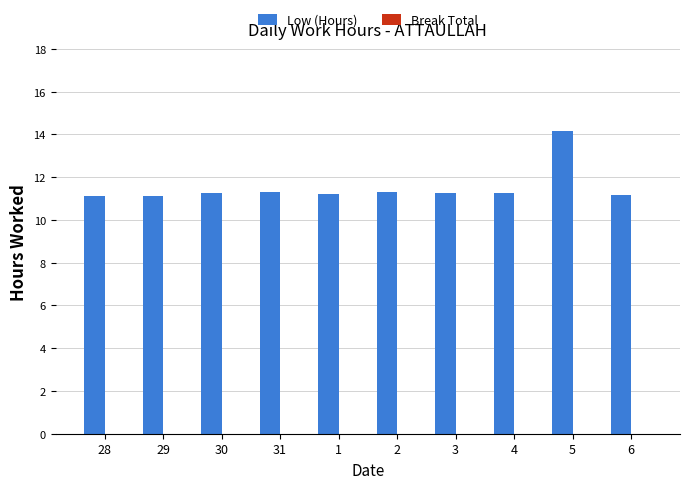

The value at 6 is 11.2. True or false?

True